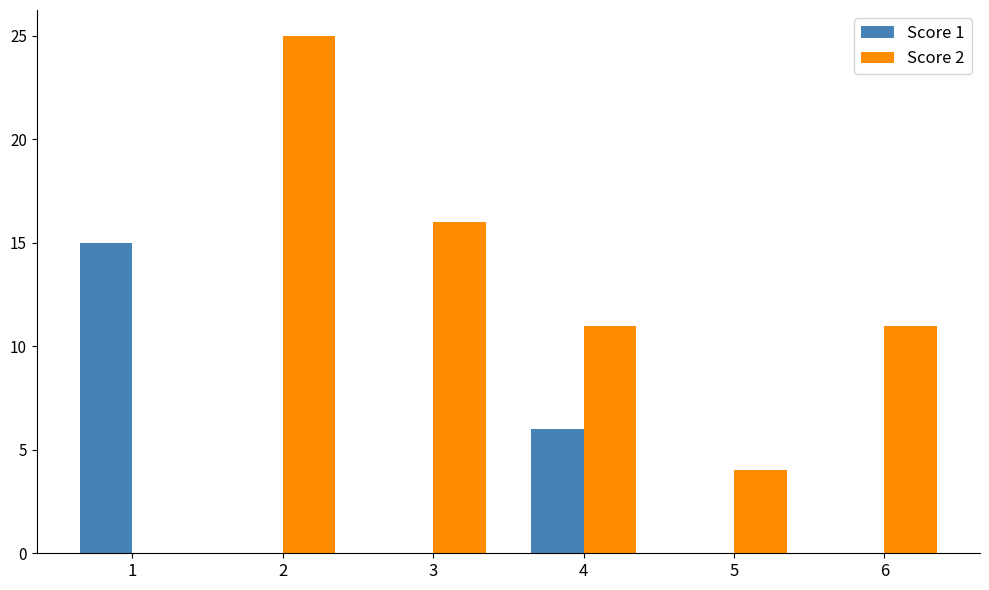

Are the bars grouped side by side (vs. stacked)?

Yes